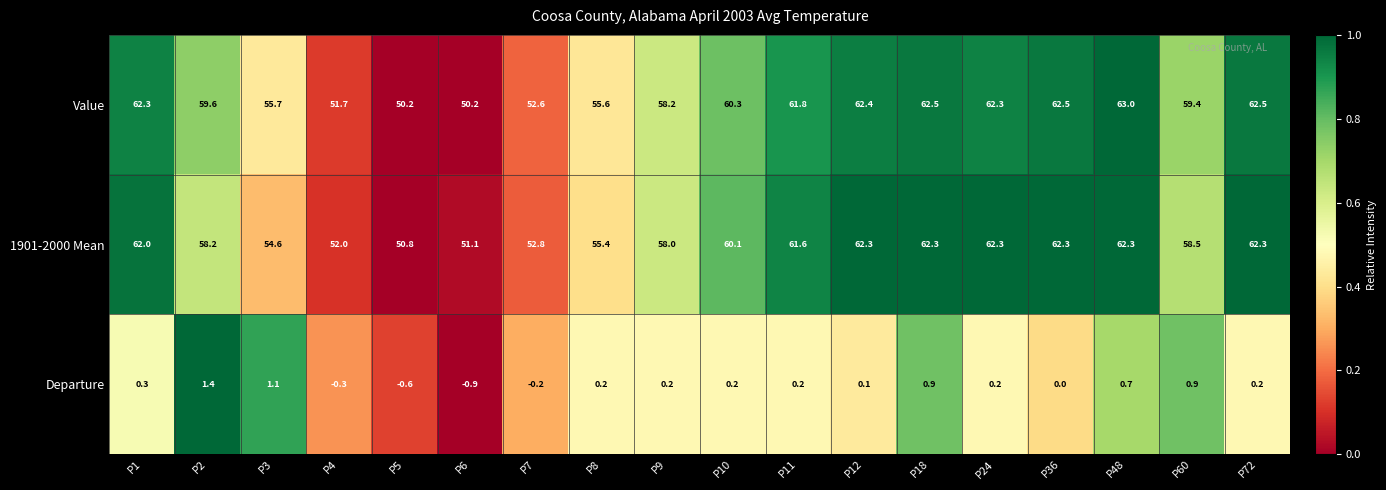

Where is Departure nearest to the value 0?

P36